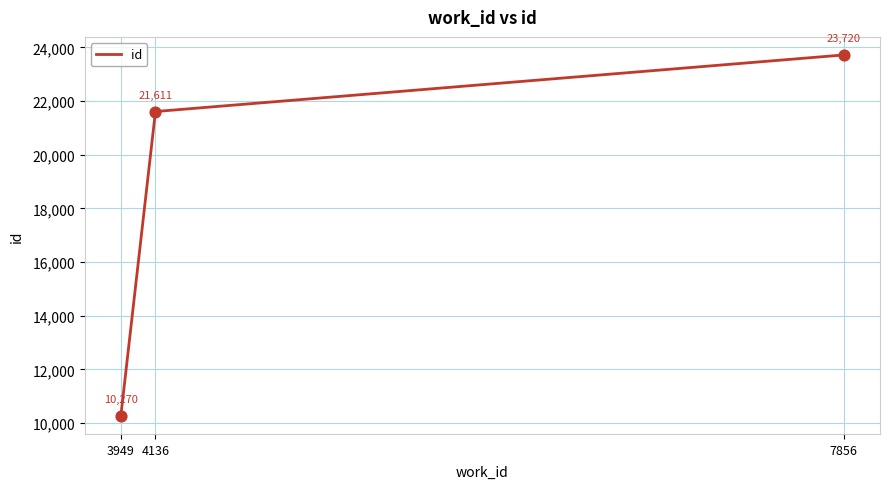

Between 3949 and 7856, which is larger?

7856